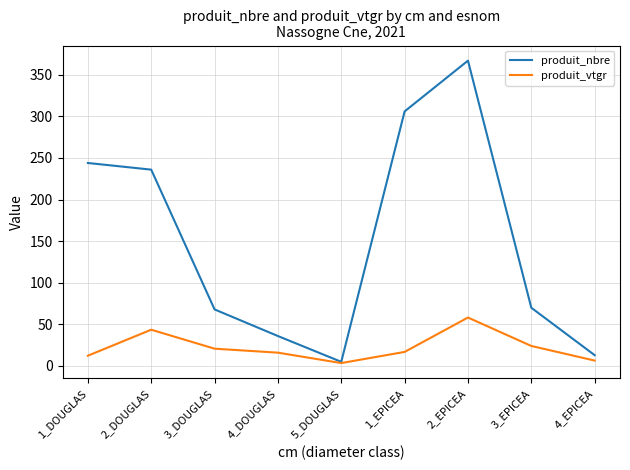

Is the value of produit_nbre at 4_EPICEA greater than the value of produit_vtgr at 3_EPICEA?

No